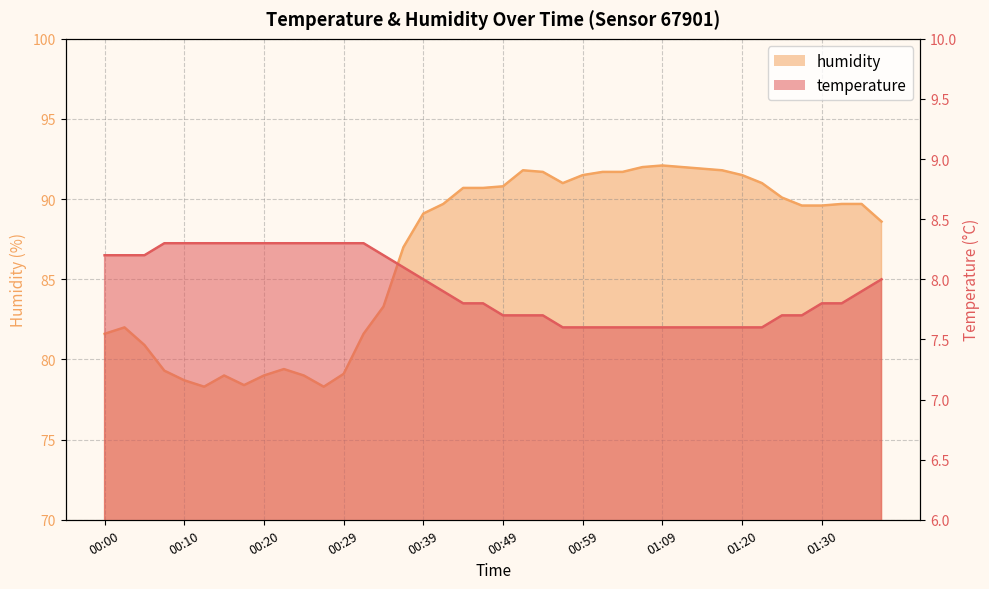

Reading left to right, list all the values displayed in this chart.

temperature: 00:00=8.2	00:02=8.2	00:05=8.2	00:07=8.3	00:10=8.3	00:12=8.3	00:15=8.3	00:17=8.3	00:20=8.3	00:22=8.3	00:24=8.3	00:27=8.3	00:29=8.3	00:32=8.3	00:34=8.2	00:37=8.1	00:39=8.0	00:42=7.9	00:44=7.8	00:47=7.8	00:49=7.7	00:52=7.7	00:54=7.7	00:57=7.6	00:59=7.6	01:02=7.6	01:04=7.6	01:07=7.6	01:09=7.6	01:12=7.6	01:14=7.6	01:17=7.6	01:20=7.6	01:22=7.6	01:25=7.7	01:27=7.7	01:30=7.8	01:32=7.8	01:35=7.9	01:40=8.0
humidity: 00:00=81.6	00:02=82.0	00:05=80.9	00:07=79.3	00:10=78.7	00:12=78.3	00:15=79.0	00:17=78.4	00:20=79.0	00:22=79.4	00:24=79.0	00:27=78.3	00:29=79.1	00:32=81.6	00:34=83.3	00:37=87.0	00:39=89.1	00:42=89.7	00:44=90.7	00:47=90.7	00:49=90.8	00:52=91.8	00:54=91.7	00:57=91.0	00:59=91.5	01:02=91.7	01:04=91.7	01:07=92.0	01:09=92.1	01:12=92.0	01:14=91.9	01:17=91.8	01:20=91.5	01:22=91.0	01:25=90.1	01:27=89.6	01:30=89.6	01:32=89.7	01:35=89.7	01:40=88.6